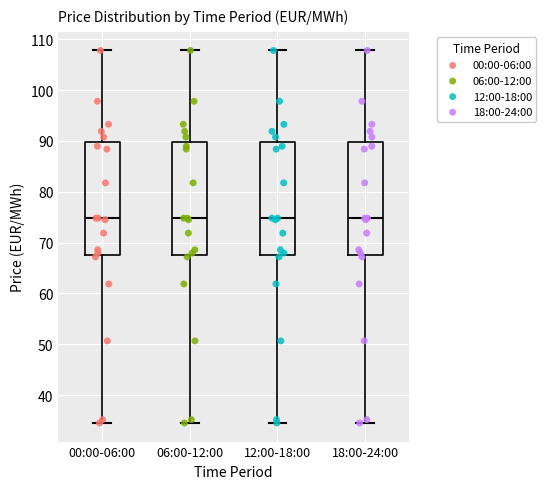

Reading left to right, read every box against the y-axis: the position of its median line, the range the box covers, and the ends of its whiskers. The values are not printed on the chart, so give them approximately, as read against the axis.

00:00-06:00: median 75, box 68 to 90, whiskers 35 to 108
06:00-12:00: median 75, box 68 to 90, whiskers 35 to 108
12:00-18:00: median 75, box 68 to 90, whiskers 35 to 108
18:00-24:00: median 75, box 68 to 90, whiskers 35 to 108